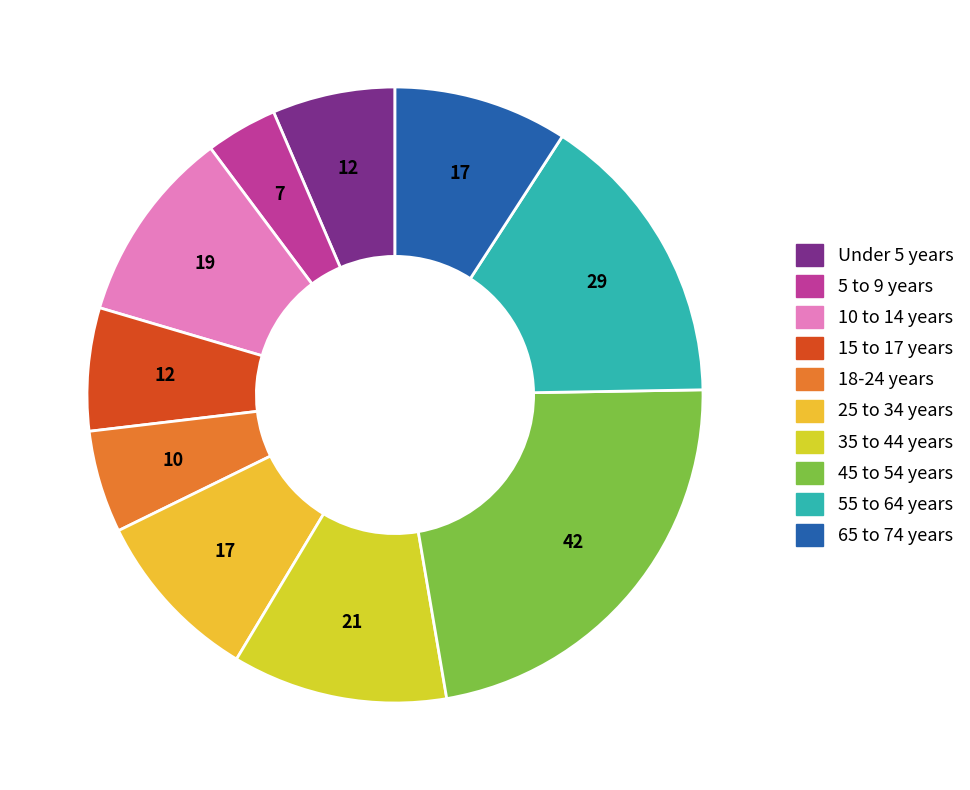

How many slices are in this pie chart?

10